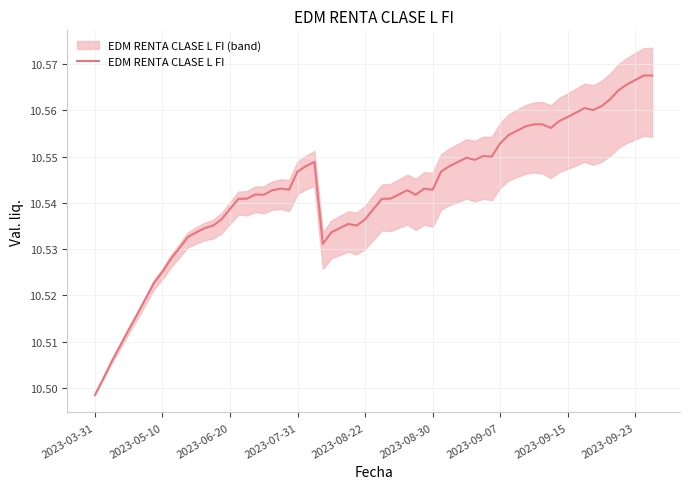

At which label is EDM RENTA CLASE L FI closest to 10?

2023-03-31